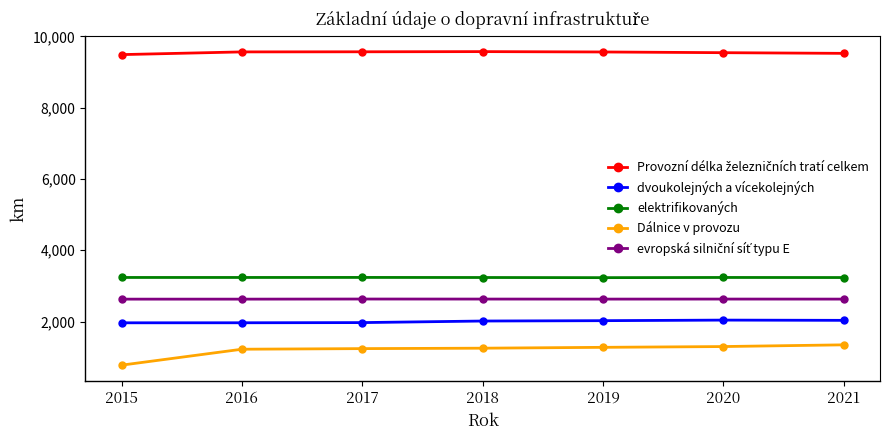

What is the minimum value shown in the chart?

776